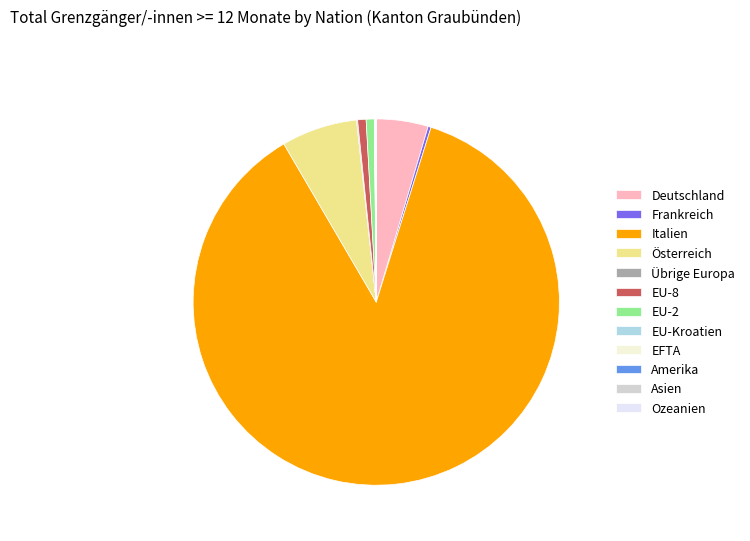

What is the change in value from Deutschland to Amerika?

-293